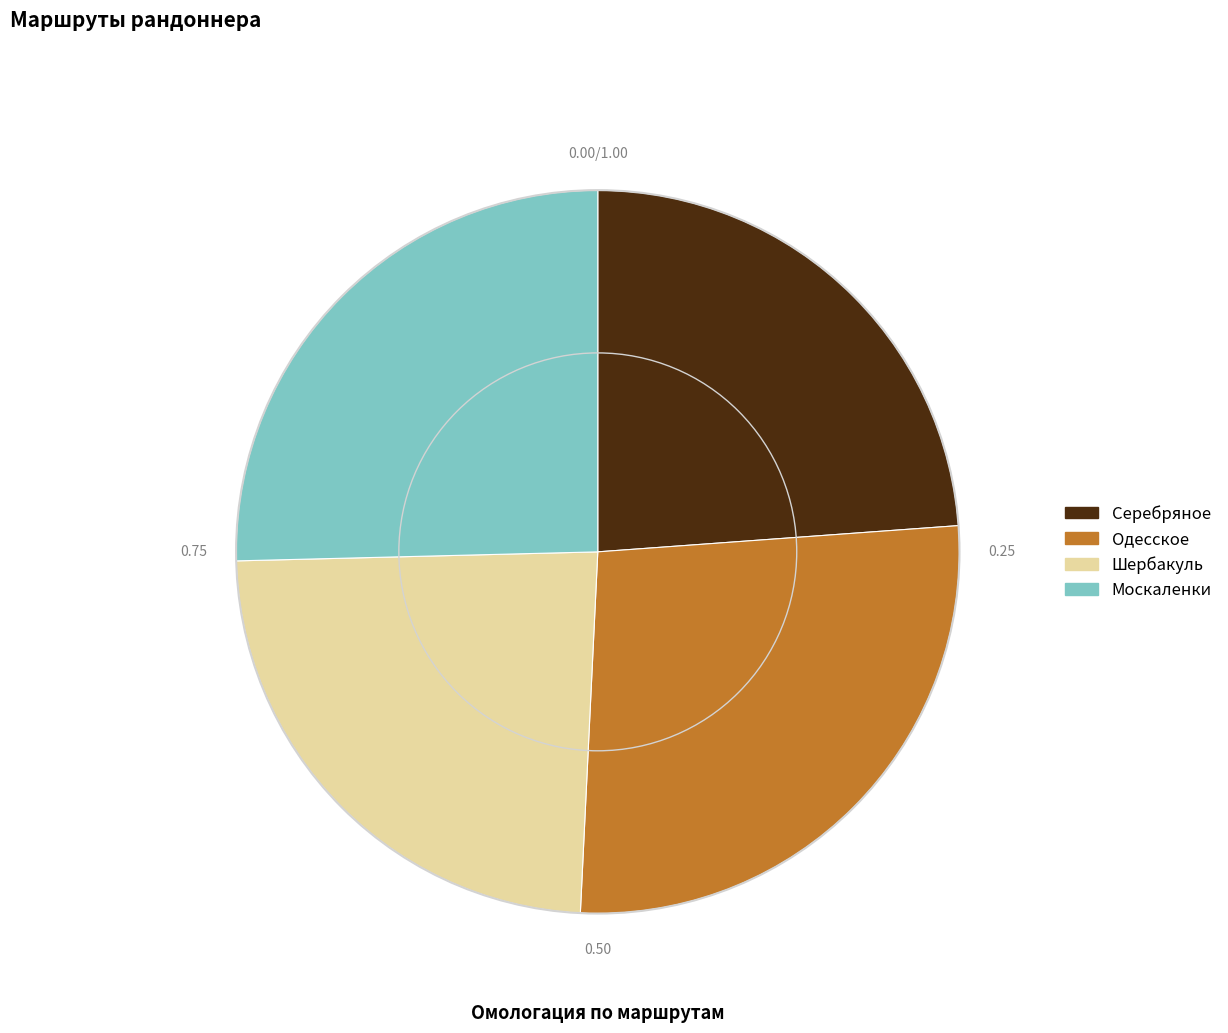

Which slice is the largest?

Одесское